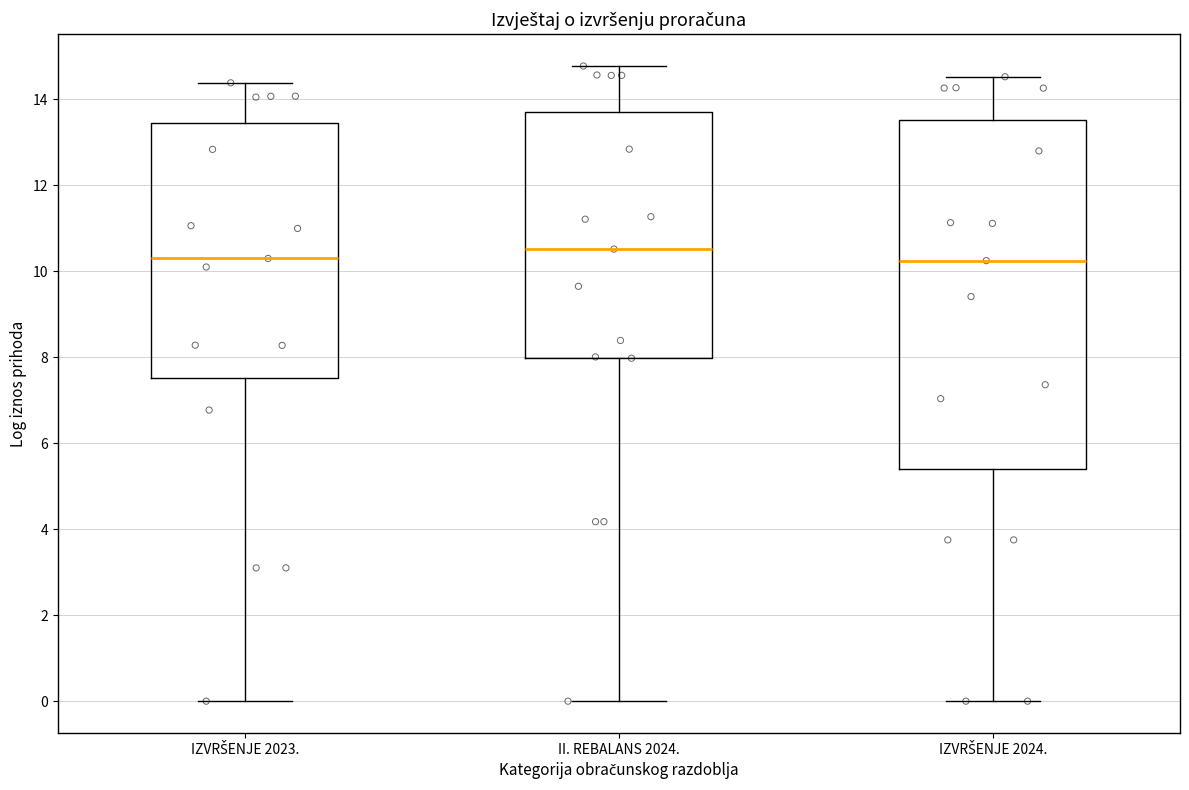

Where does the median line of the box for IZVRŠENJE 2023. sit on the y-axis? The values are not printed on the chart, so give them approximately, as read against the axis.

10.2